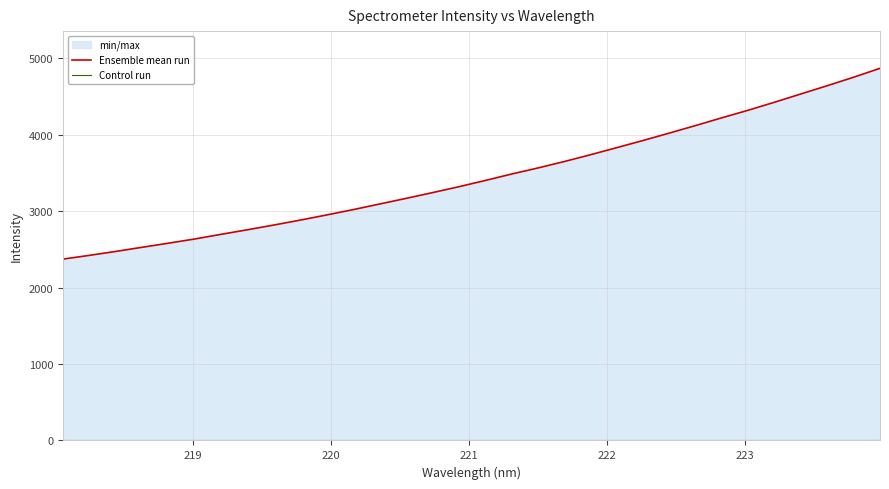

True or false: Ensemble mean run and Control run cross at least once.

False